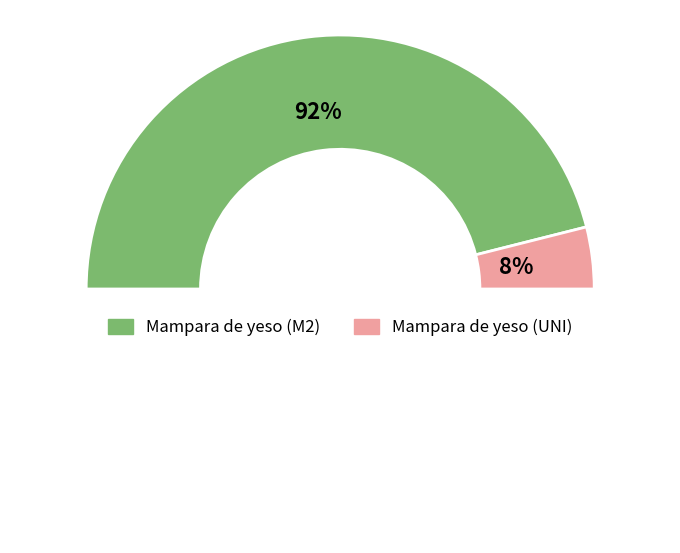

Do Mampara de yeso (M2) and Mampara de yeso (UNI) together represent more than half of the pie?

Yes